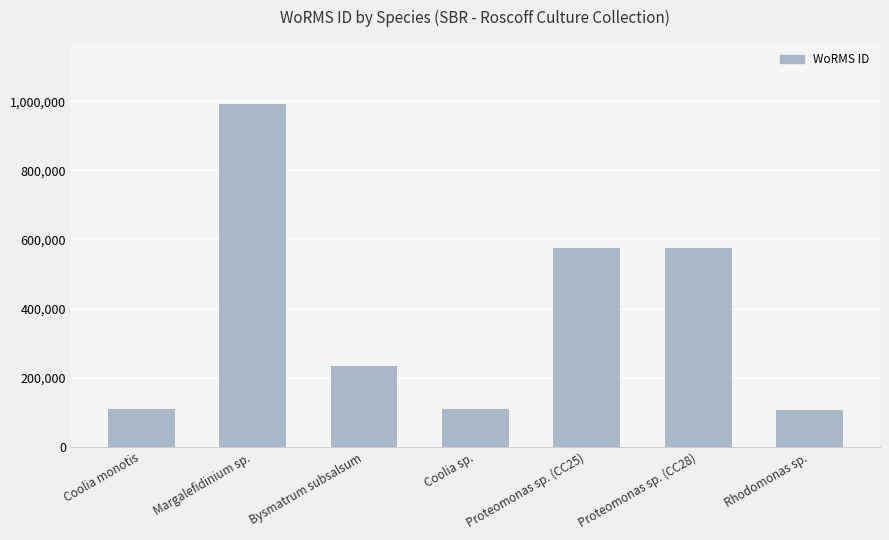

How many bars are there in total?

7